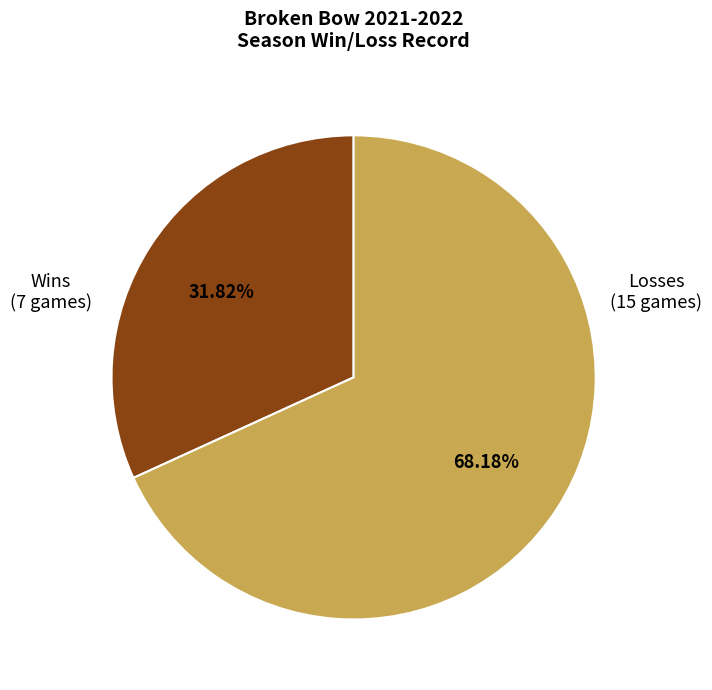

Is there a majority slice in this chart?

Yes